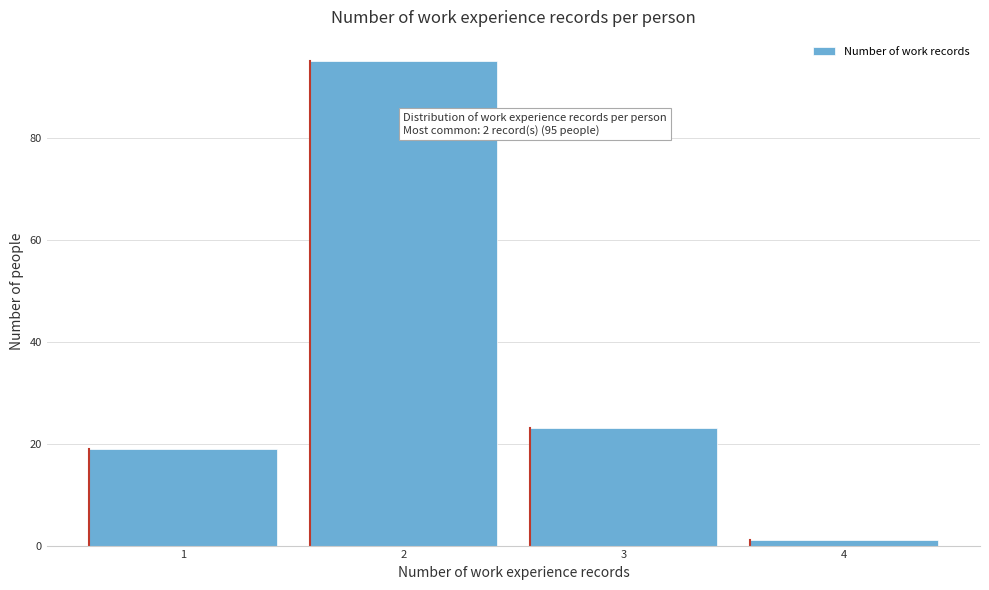

Reading left to right, list all the values displayed in this chart.

19	95	23	1